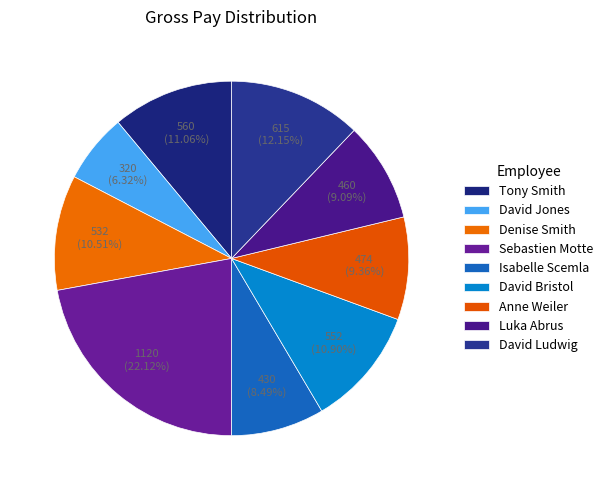

Which slice is the smallest?

David Jones